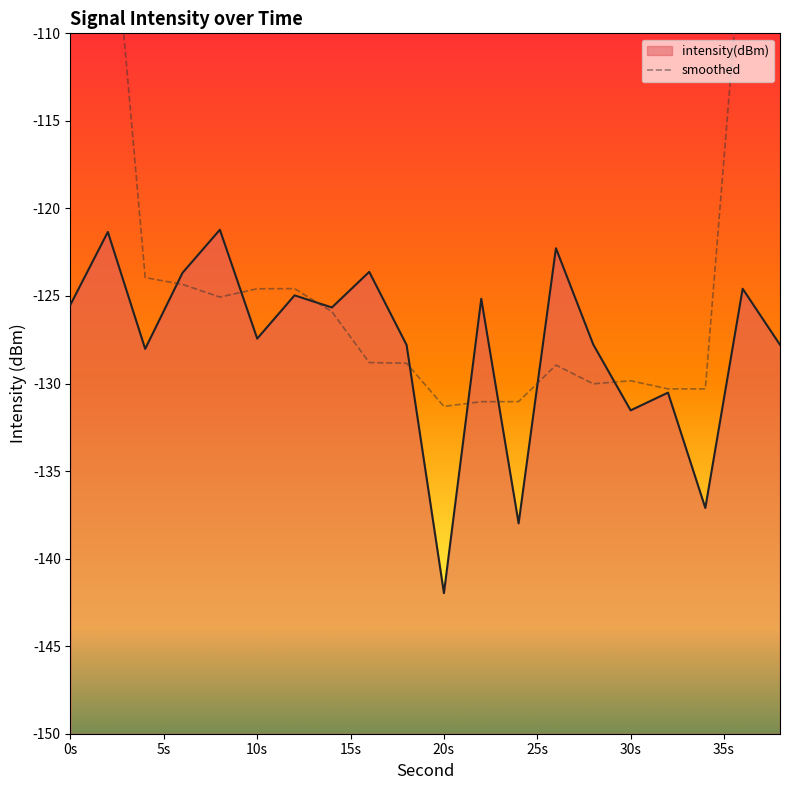

Is it true that intensity(dBm) equals -127.4 at 10s?

True